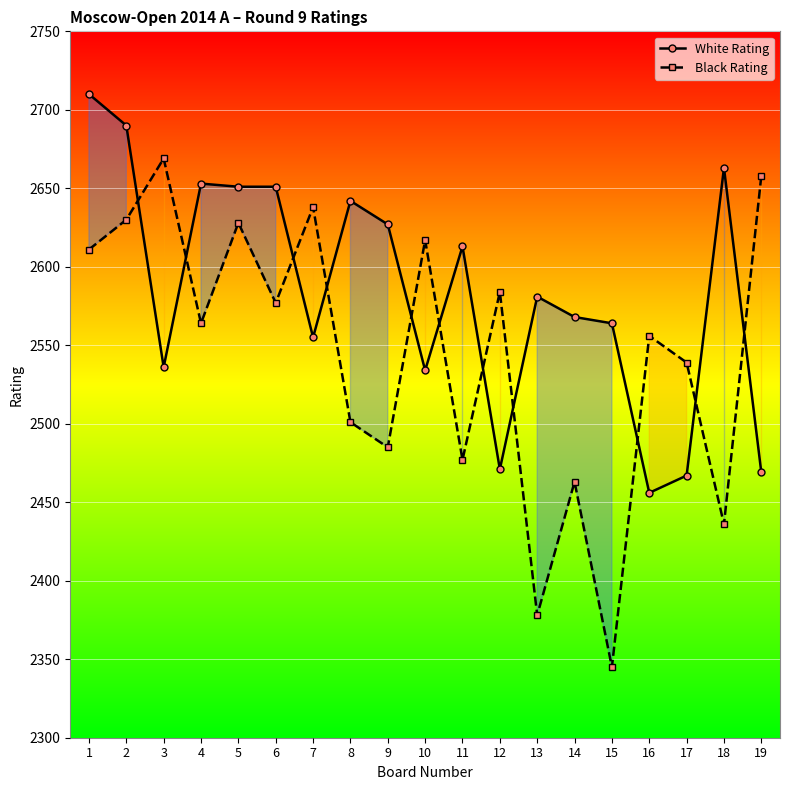

What is the minimum value shown in the chart?

2345